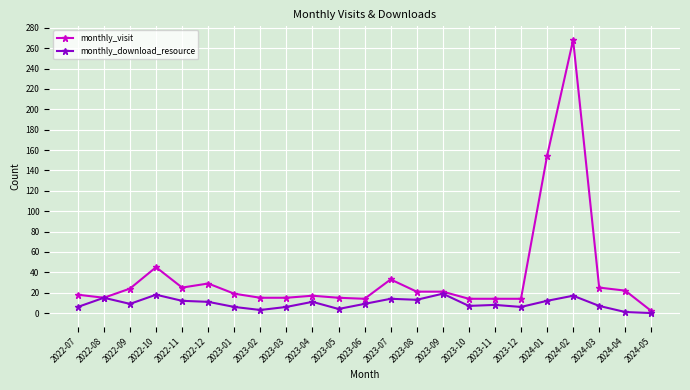

What is the label of the 16th point from the right?

2023-02